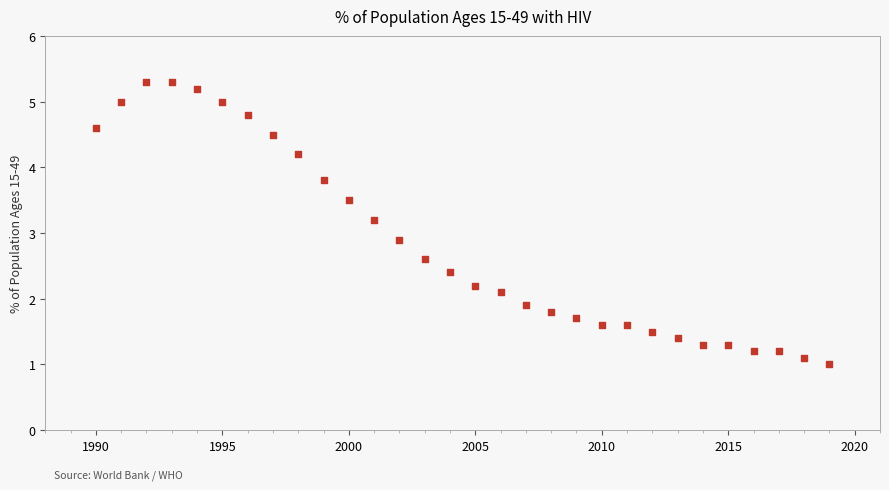

What is the range of Y values (max minus min)?

4.3